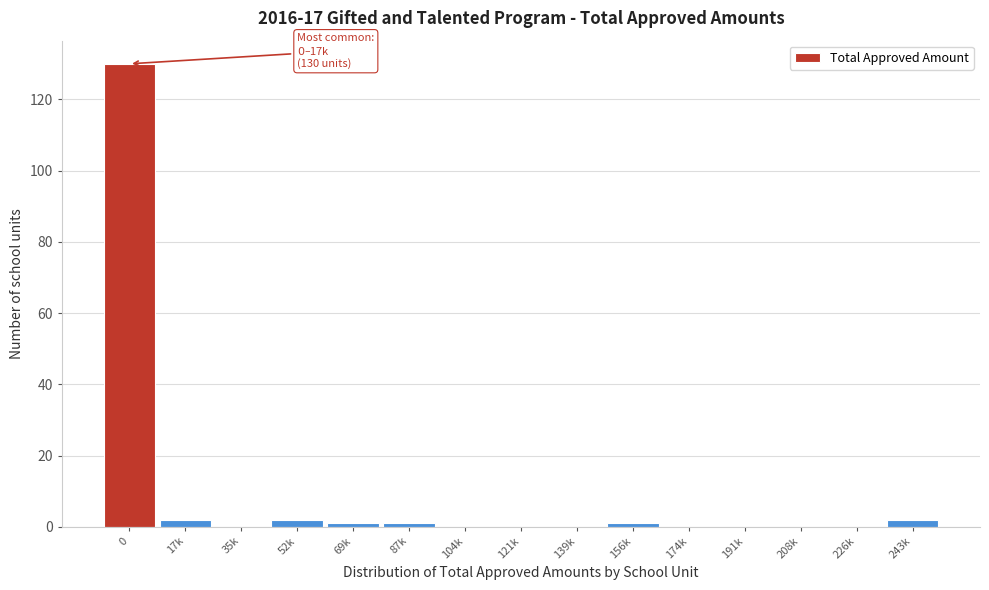

Reading right to left, what are all the values shown in this chart?

243k=2	226k=0	208k=0	191k=0	174k=0	156k=1	139k=0	121k=0	104k=0	87k=1	69k=1	52k=2	35k=0	17k=2	0=130